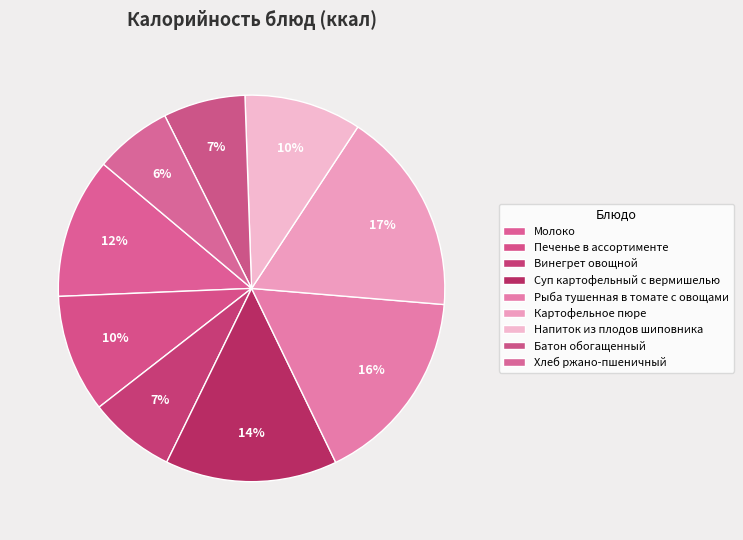

To the nearest percent, what portion does Хлеб ржано-пшеничный represent?

6%